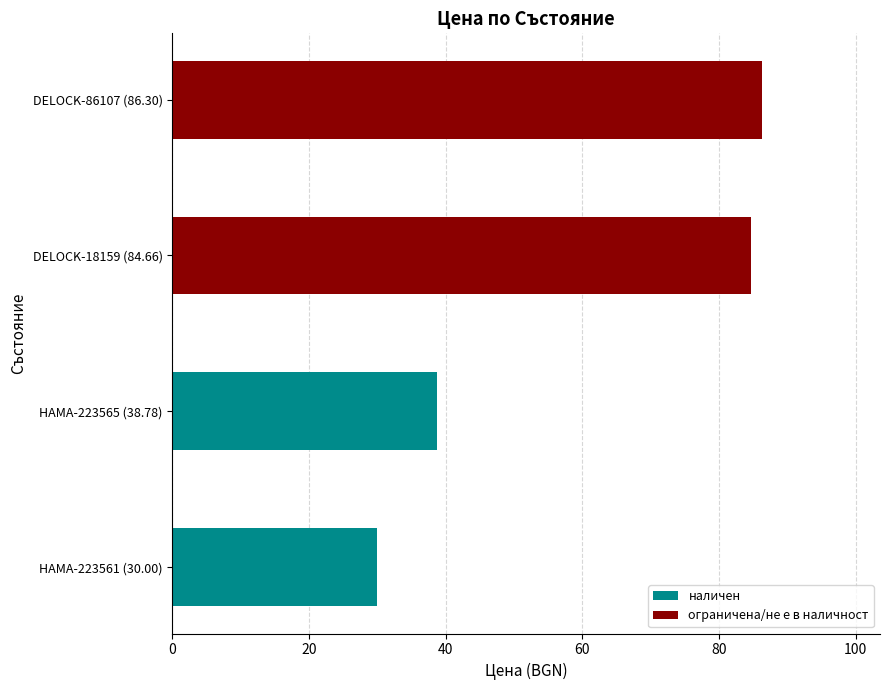

What is the ratio of the value at DELOCK-86107 (86.30) to the value at HAMA-223561 (30.00)?

2.9